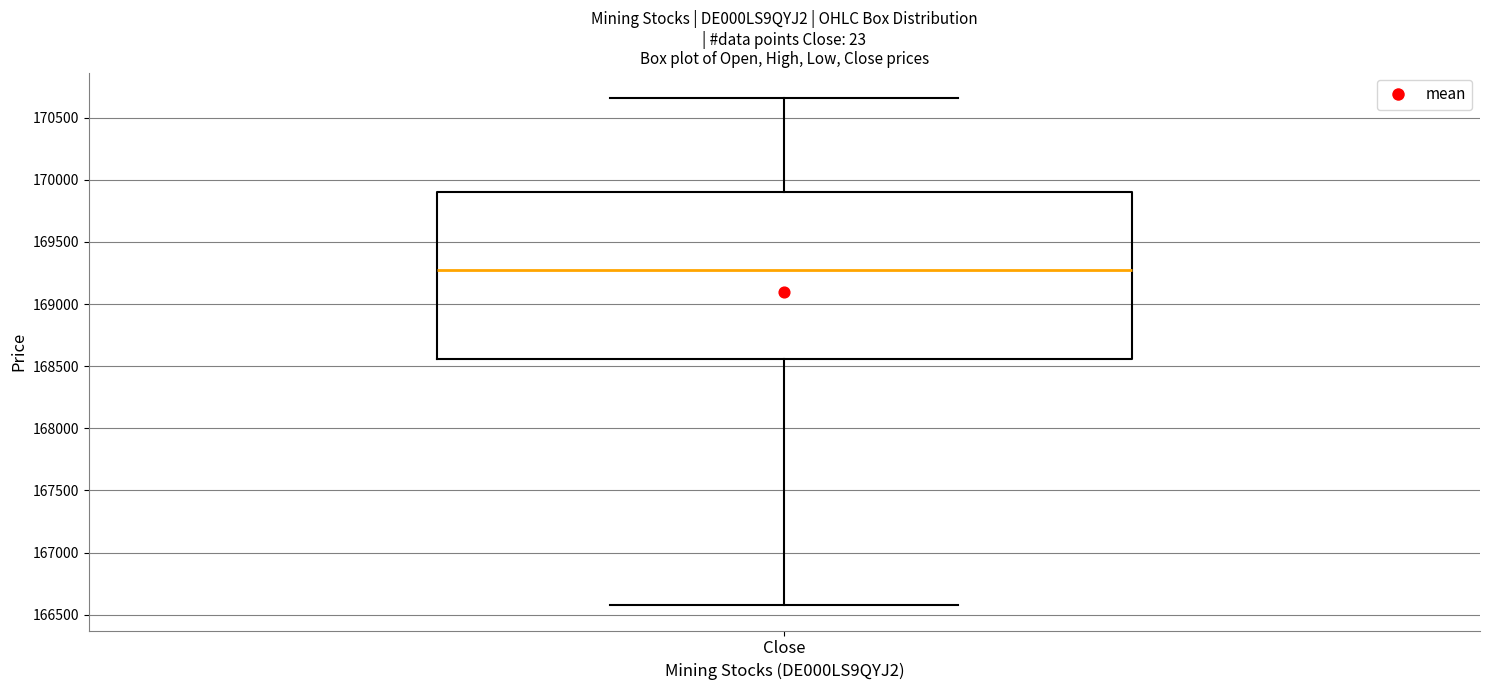

Transcribe this box plot: give where the median line is, the range the box spans, and where the two whiskers end, as read against the y-axis. The values are not printed on the chart, so give them approximately, as read against the axis.

median 169300, box 168550 to 169900, whiskers 166600 to 170650